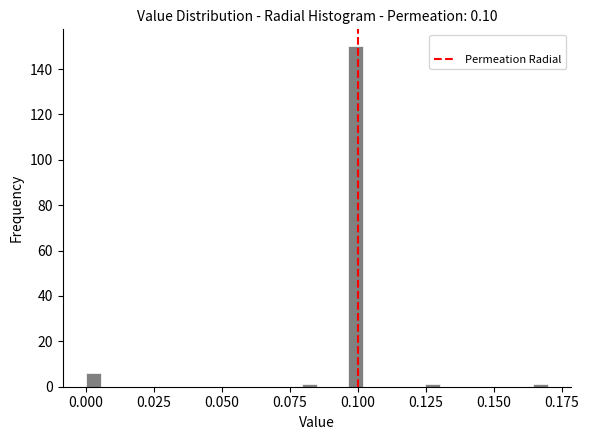

Around what value on the x-axis is the tallest bar? Give the approximate position of its centre, as read against the axis.

0.100